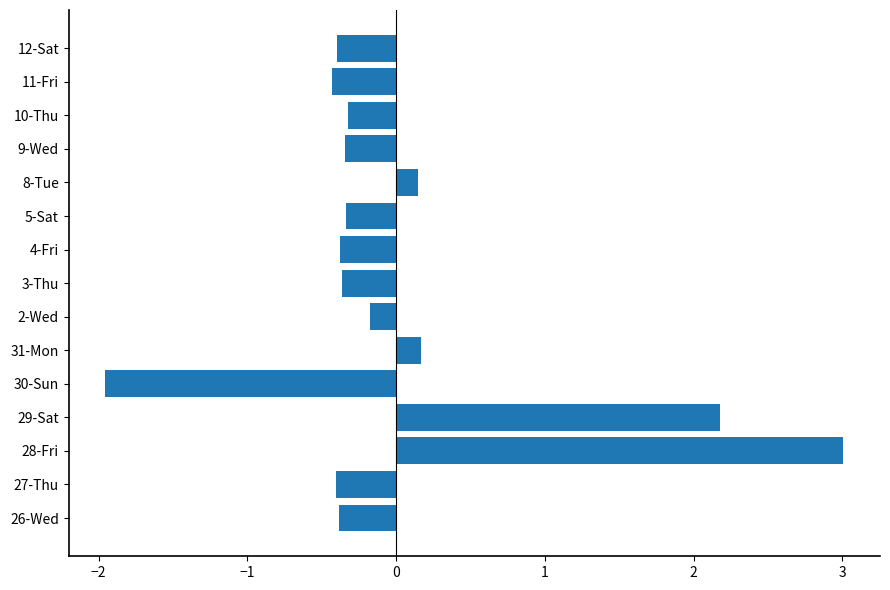

What is the greatest value displayed?

3.0